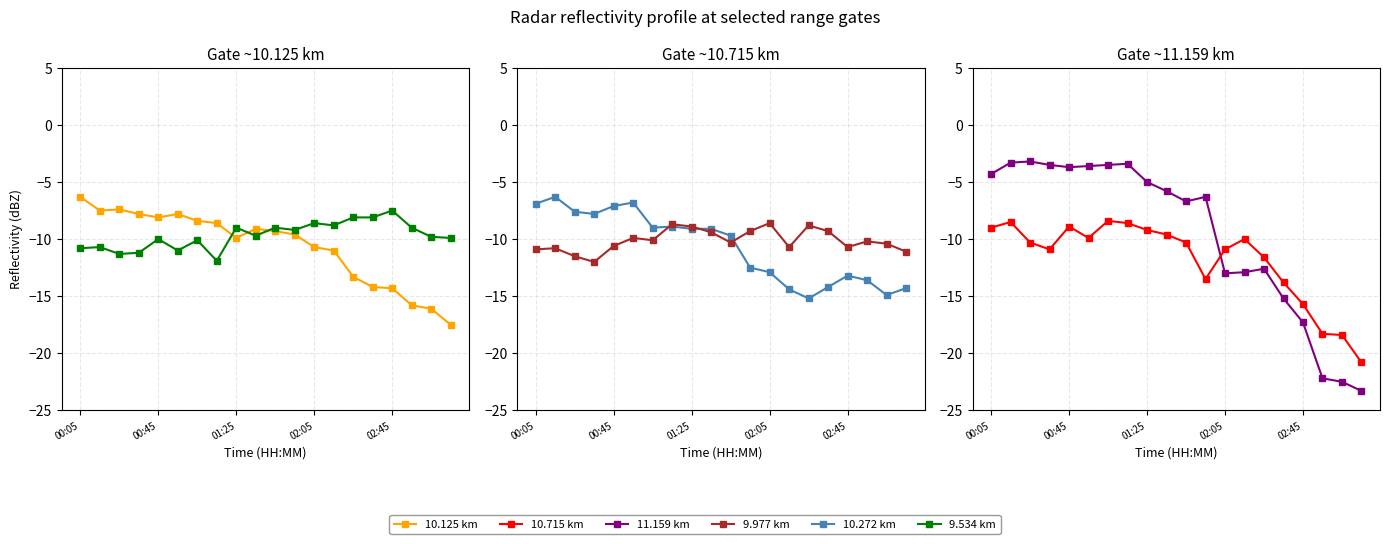

Rank the series by their maximum value, from highest to lowest.

11.159 km, 10.125 km, 10.272 km, 9.534 km, 10.715 km, 9.977 km